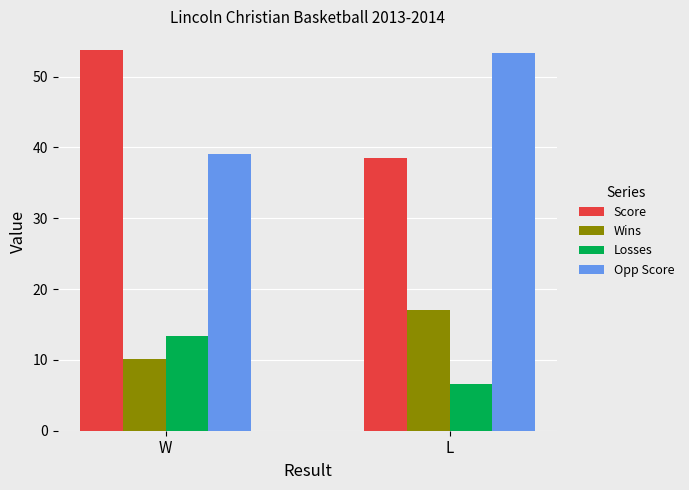

Reading left to right, what are all the values shown in this chart?

Score: 53.7	38.5
Wins: 10.1	17.1
Losses: 13.4	6.7
Opp Score: 39.1	53.4